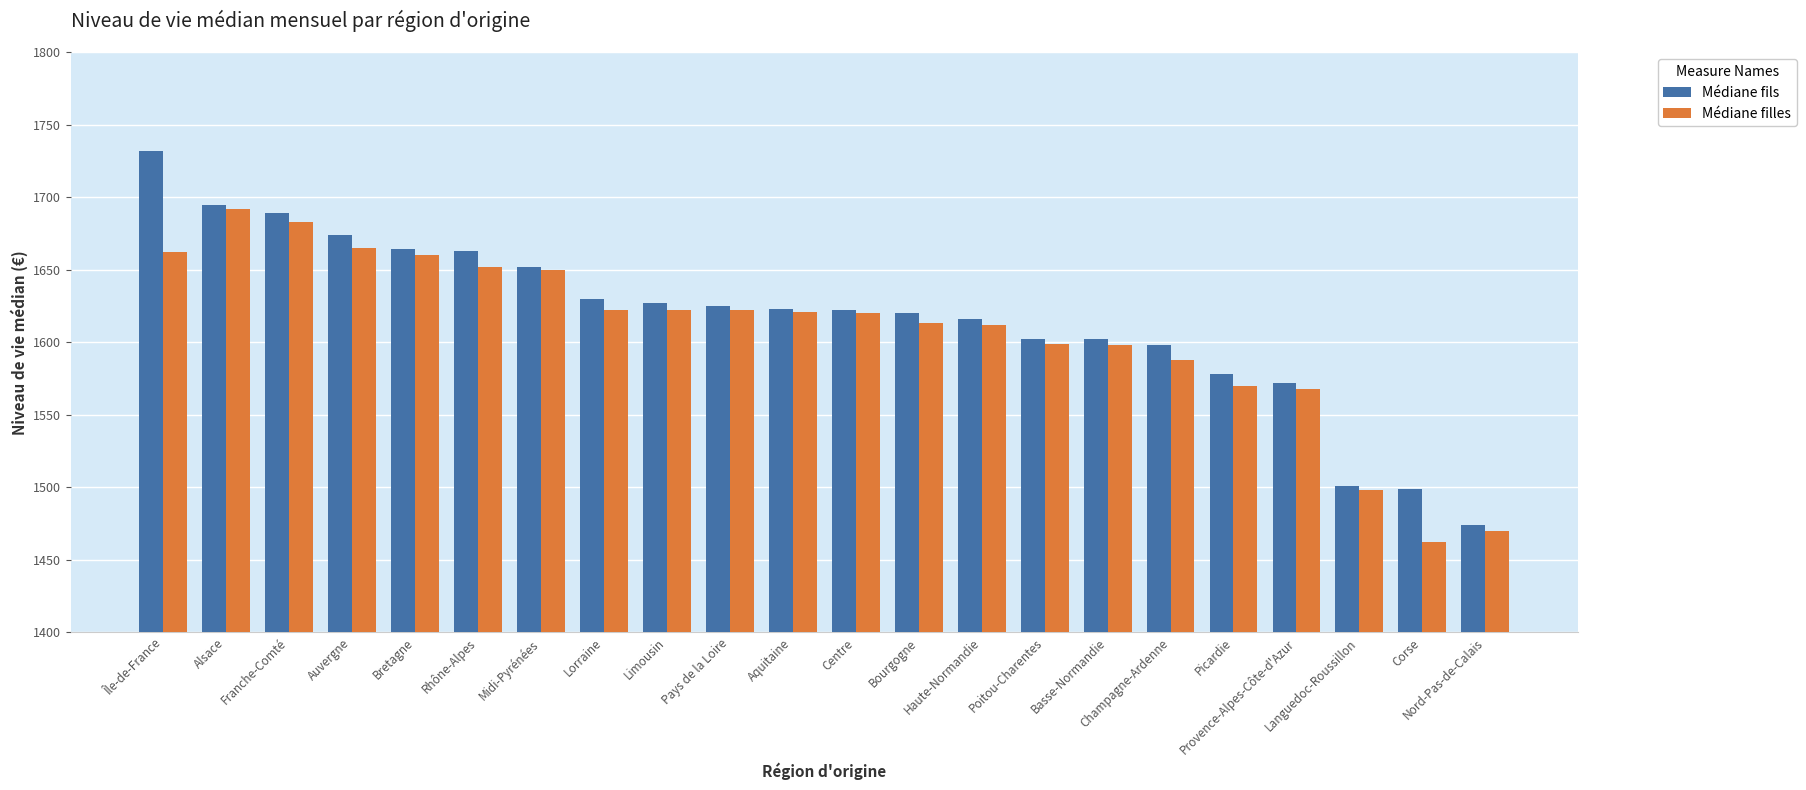

At how many categories does at least one series exceed 1487?

21